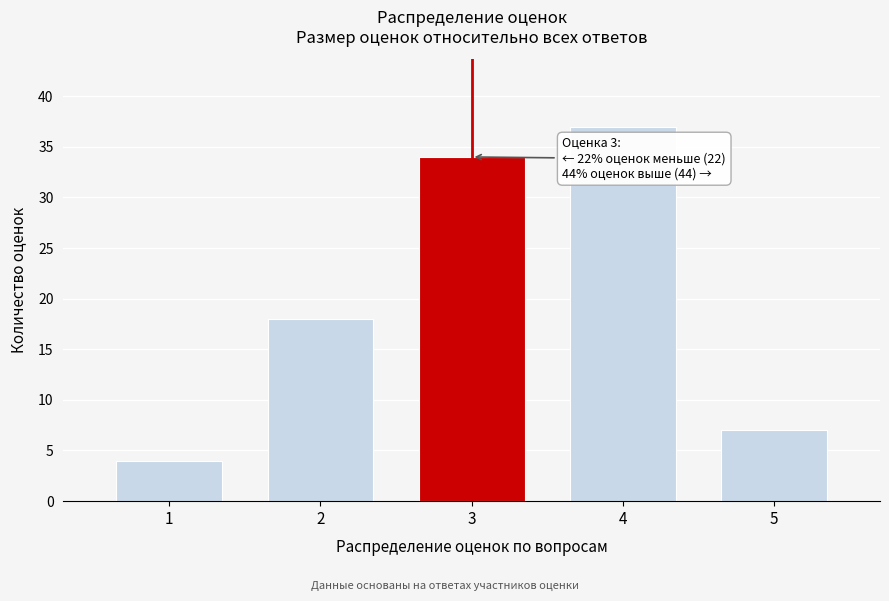

Reading right to left, extract all data points from this chart.

7	37	34	18	4